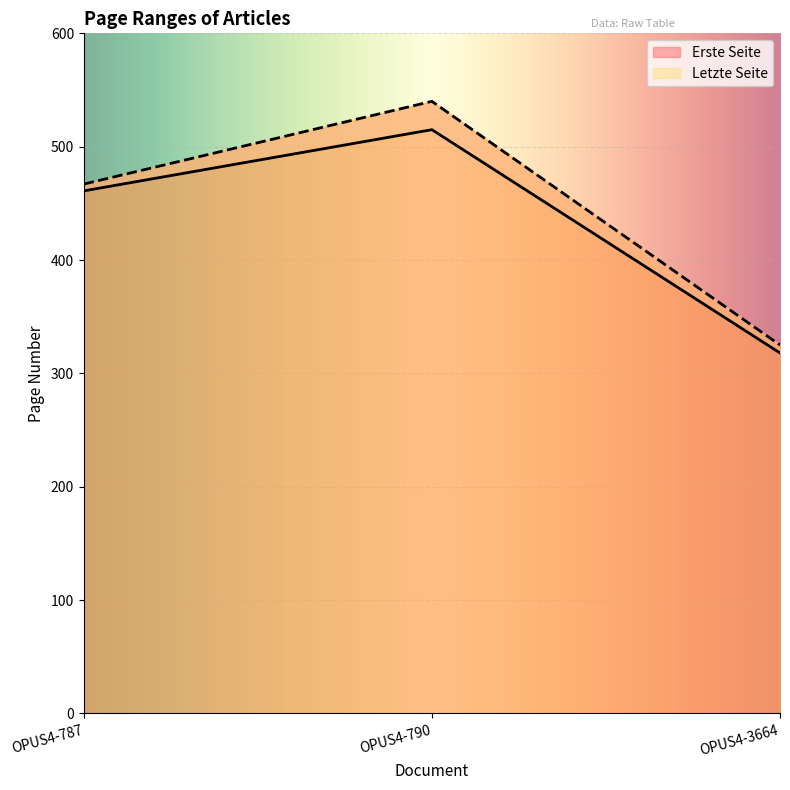

Is the value of Erste Seite at OPUS4-787 greater than the value of Letzte Seite at OPUS4-790?

No